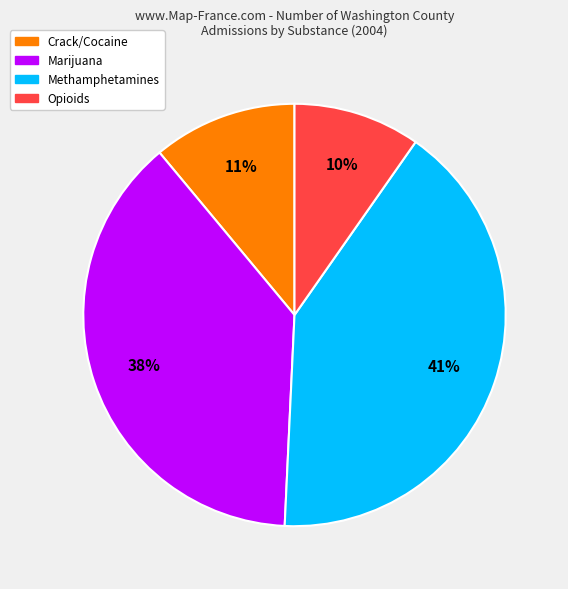

Is there any slice that represents more than half of the pie?

No